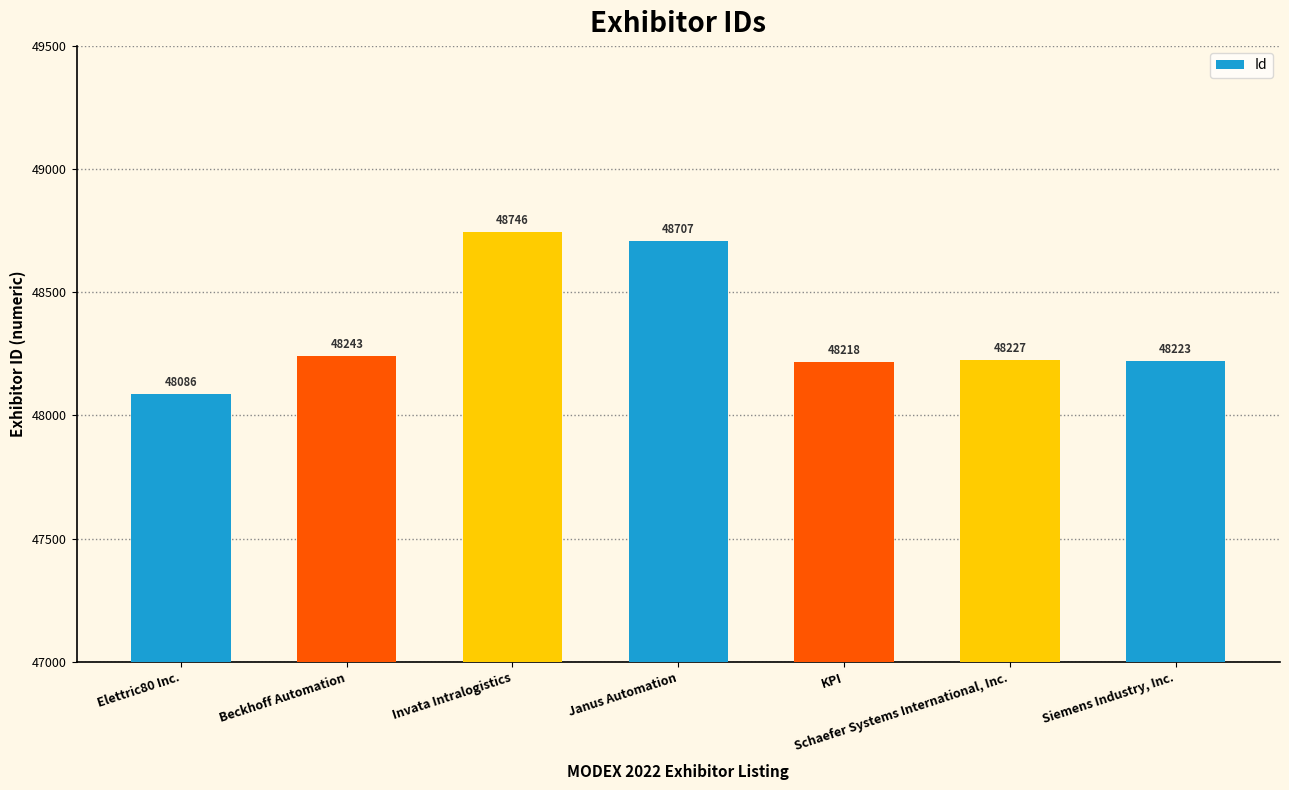

Does the chart contain stacked bars?

No